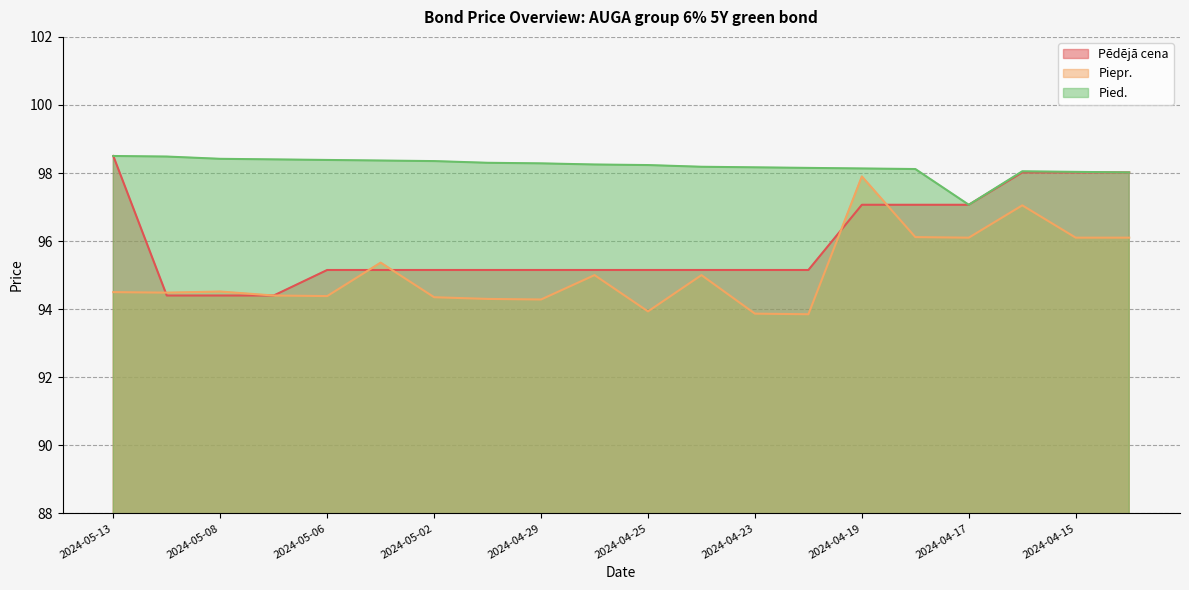

How many data points in Pied. are above 98?

19